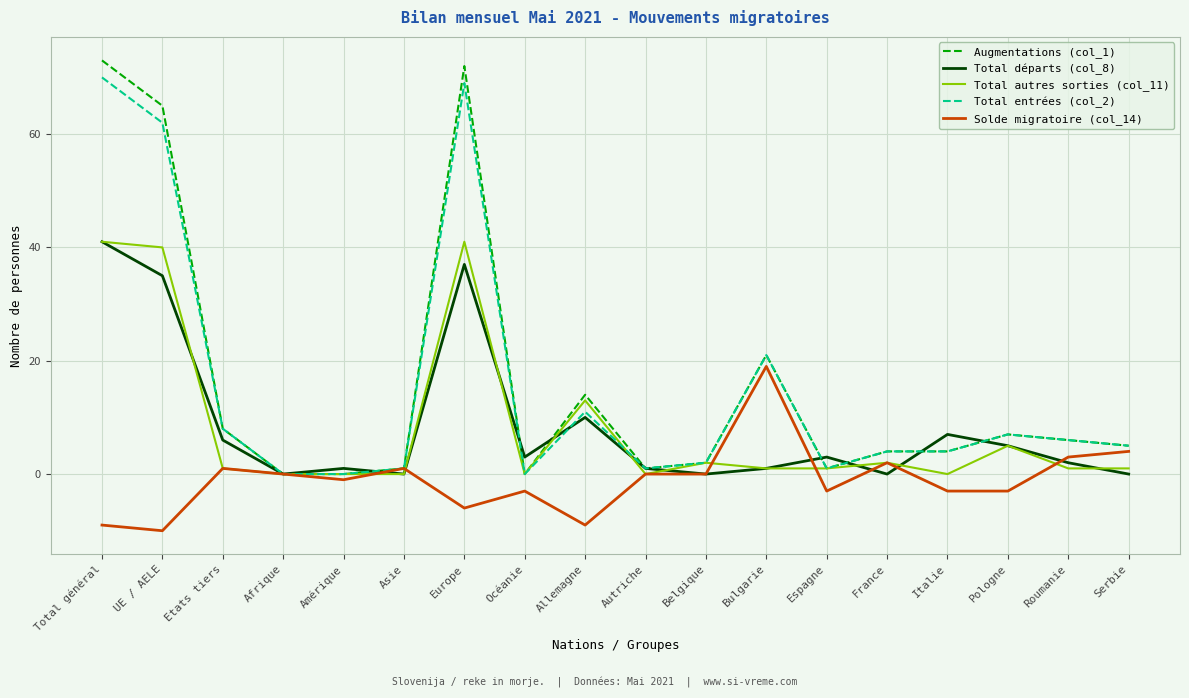

What is the difference between the maximum and second lowest values in the Total départs (col_8) series?

41